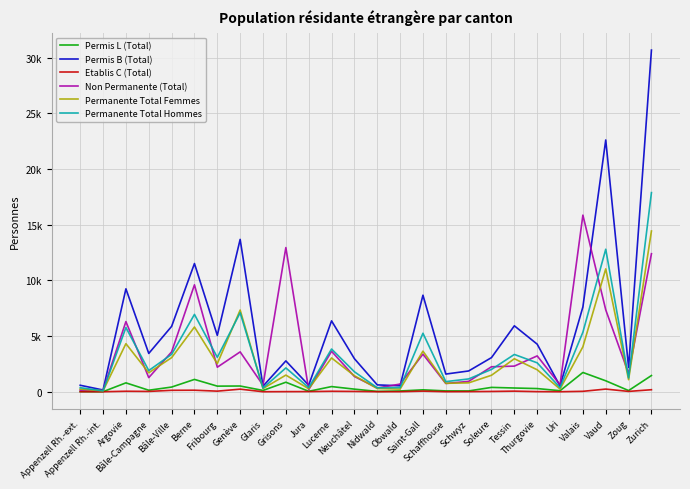

What is the value of the Permis B (Total) point at the 12th from the left?

6362